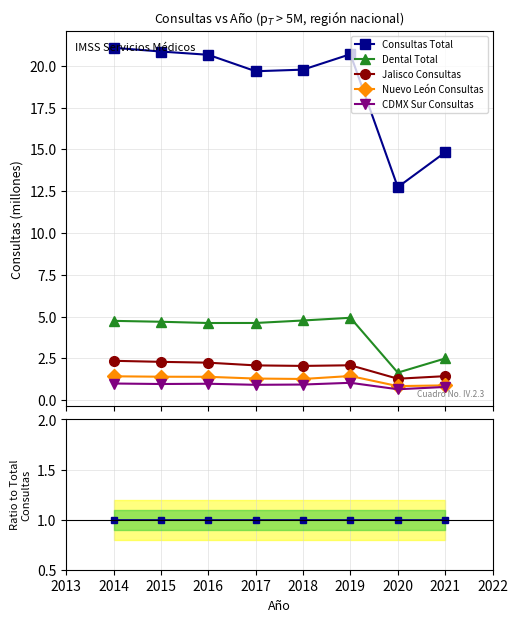

True or false: Consultas Total has more than 2 points higher than both neighbors.

False